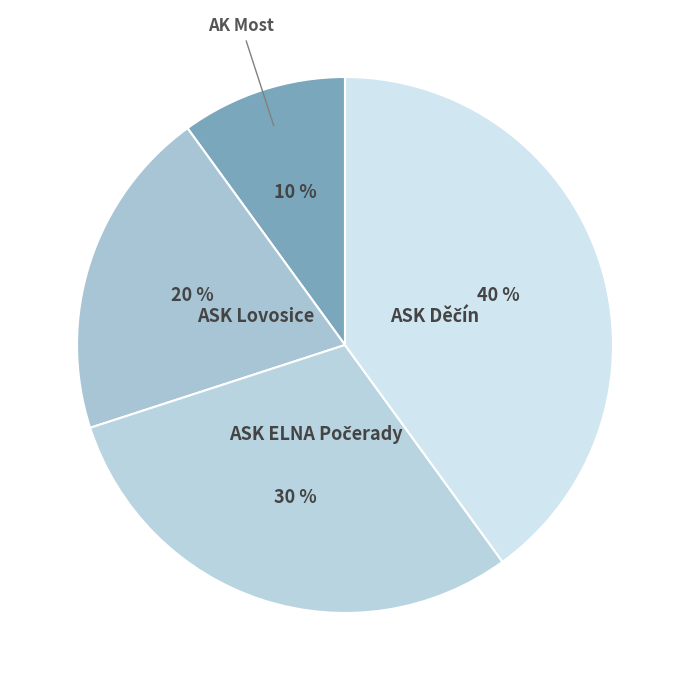

To the nearest percent, what is the combined percentage of ASK Lovosice and AK Most?

30%